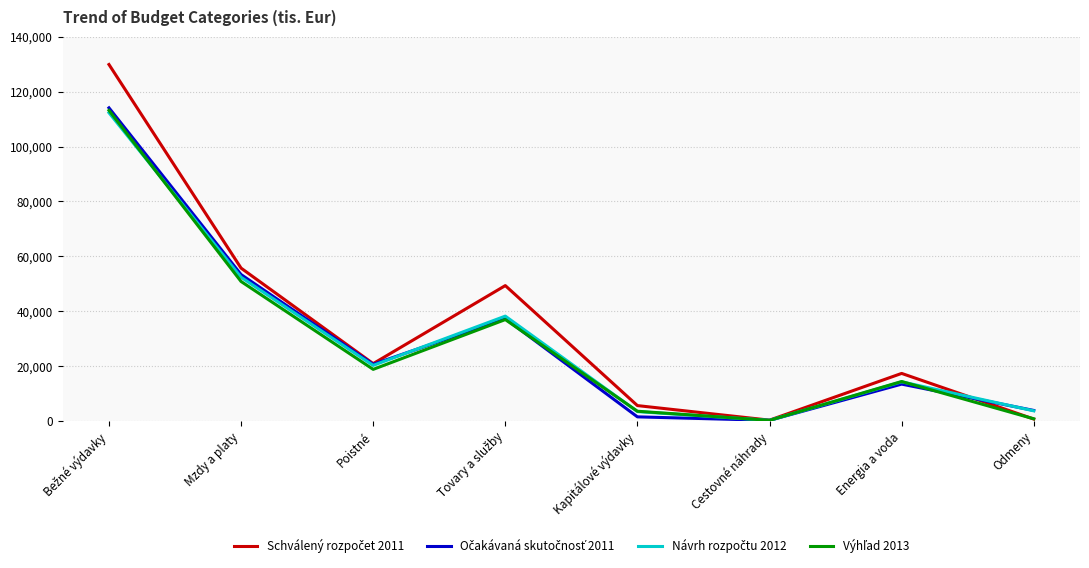

What is the difference between the highest and lowest values at Mzdy a platy?

4876